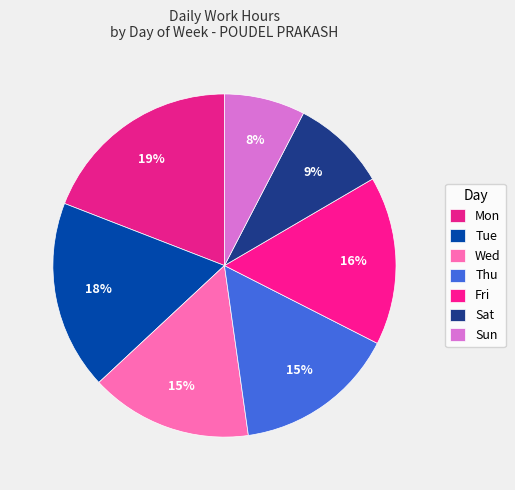

How many slices are in this pie chart?

7